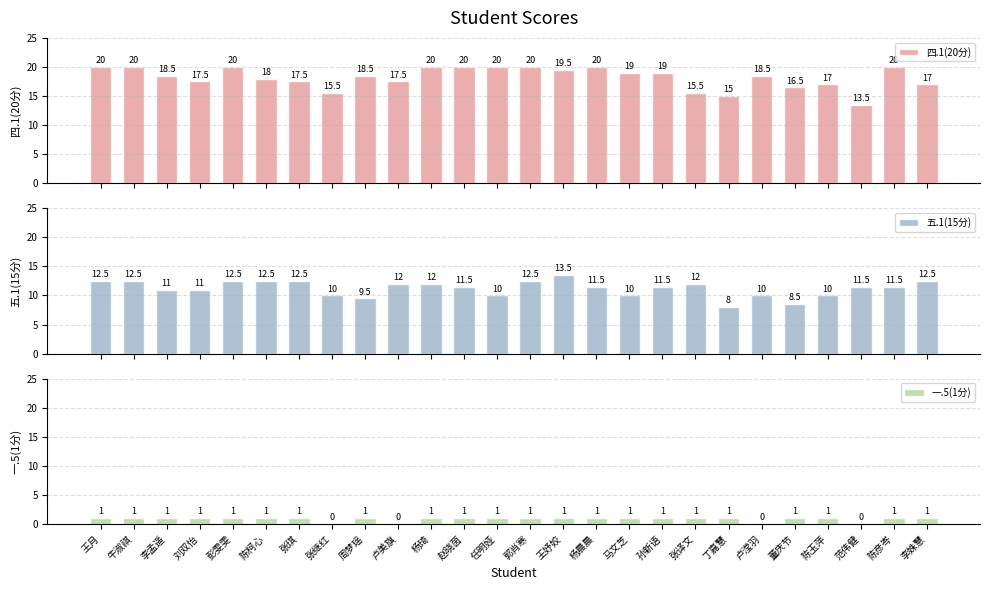

Read the 四.1(20分) value at 王妤姣.

19.5